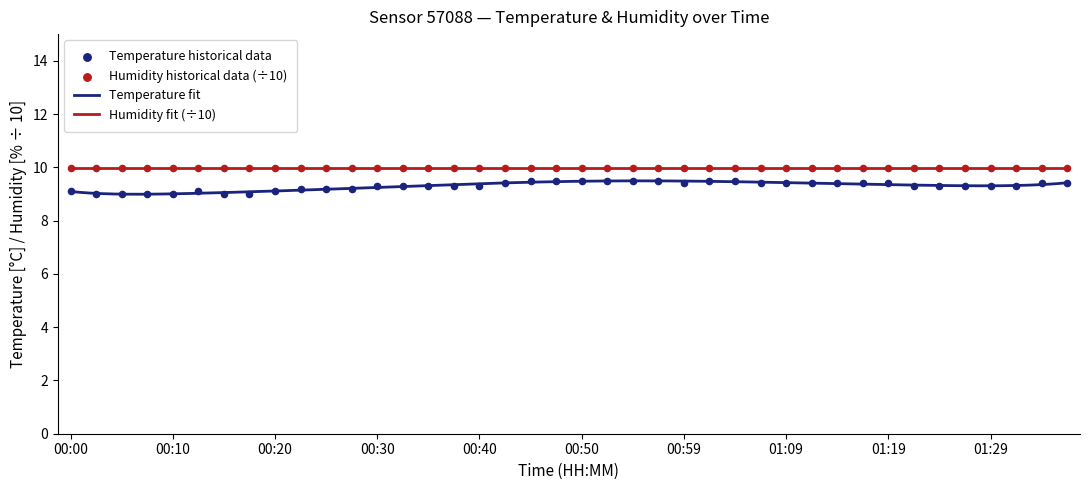

Approximately how many times larger is the value at 01:04 compared to 01:36?

1.0